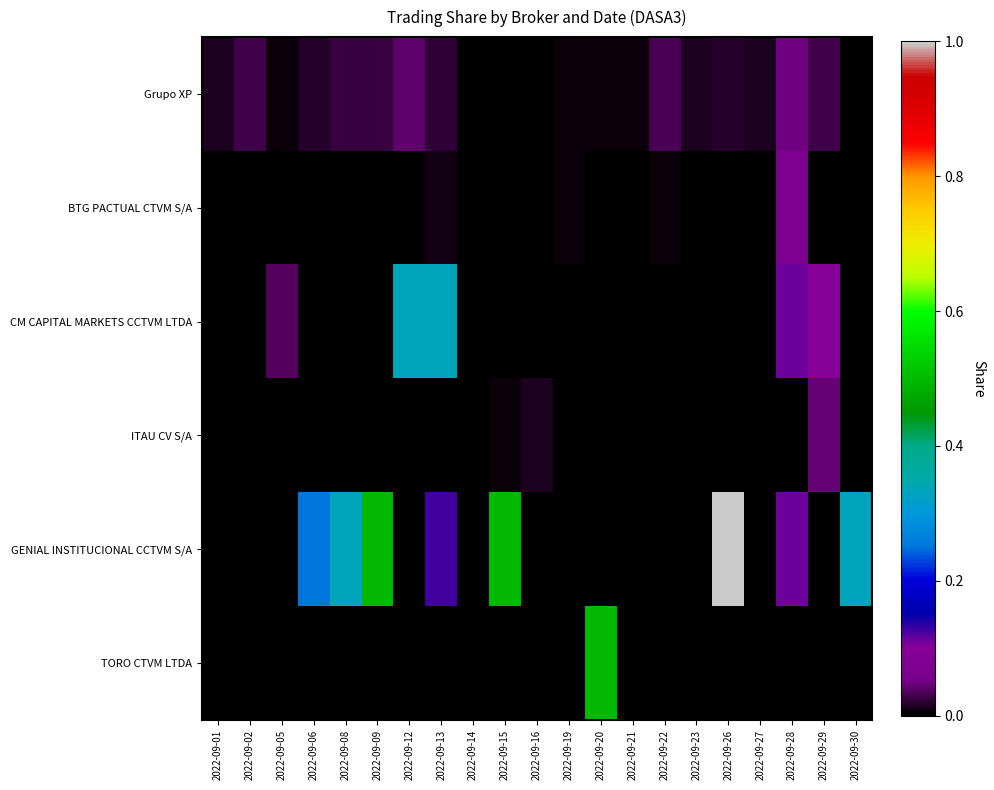

How many distinct data groups are displayed?

6